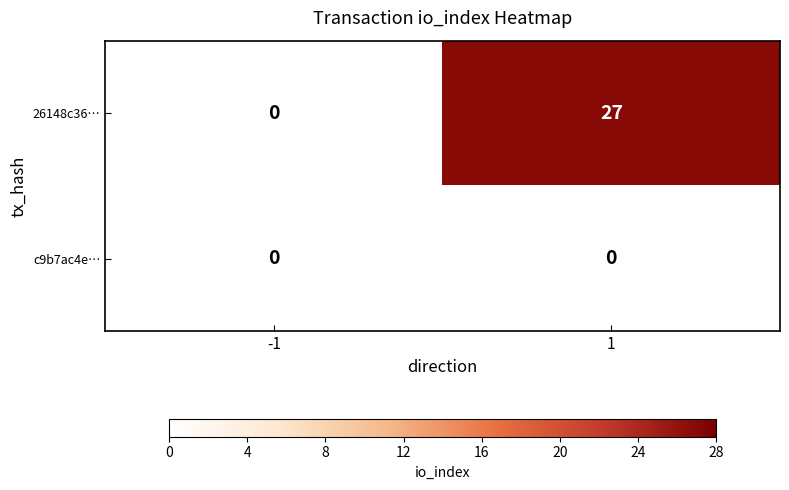

What is the total value across all series at 1?

27